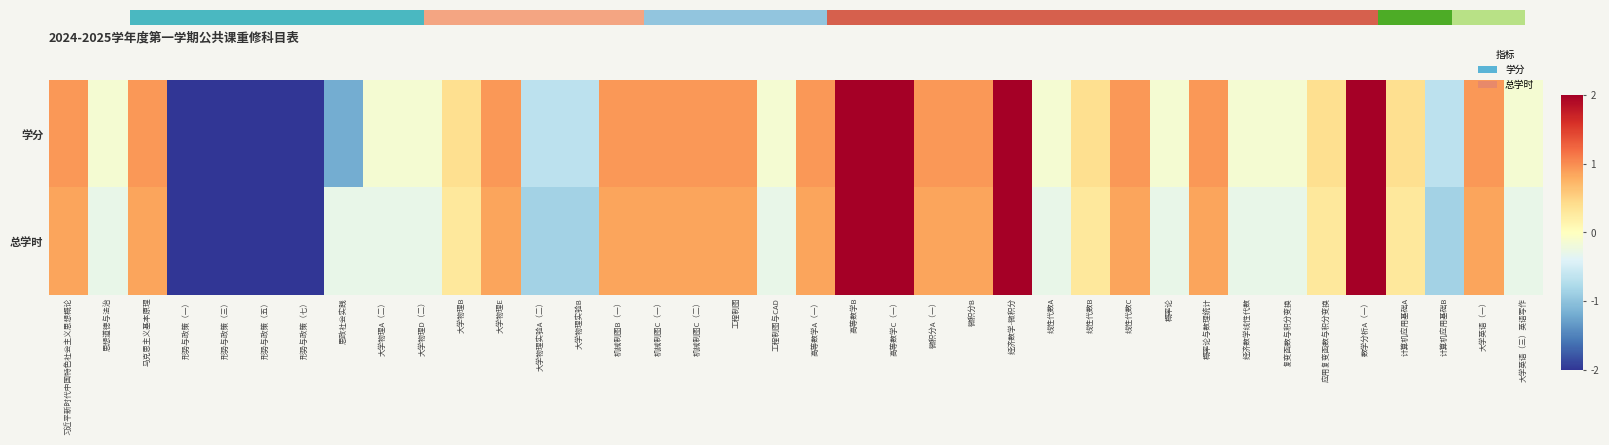

True or false: 总学时 has a value of -0.3 at 线性代数A.

True